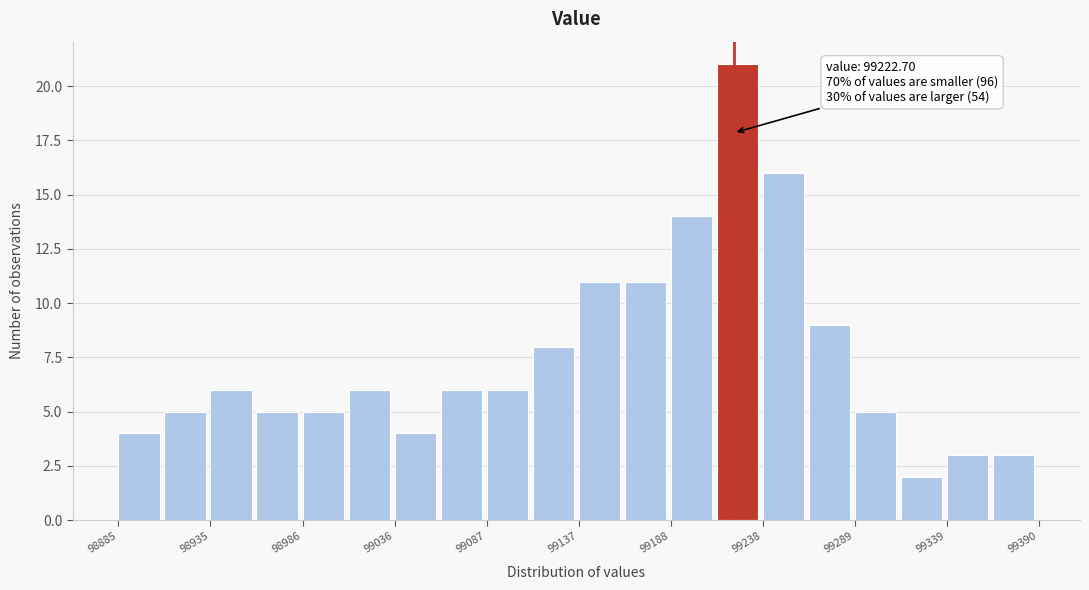

Read against the x-axis, roughly where is the centre of the tallest bar?

99220